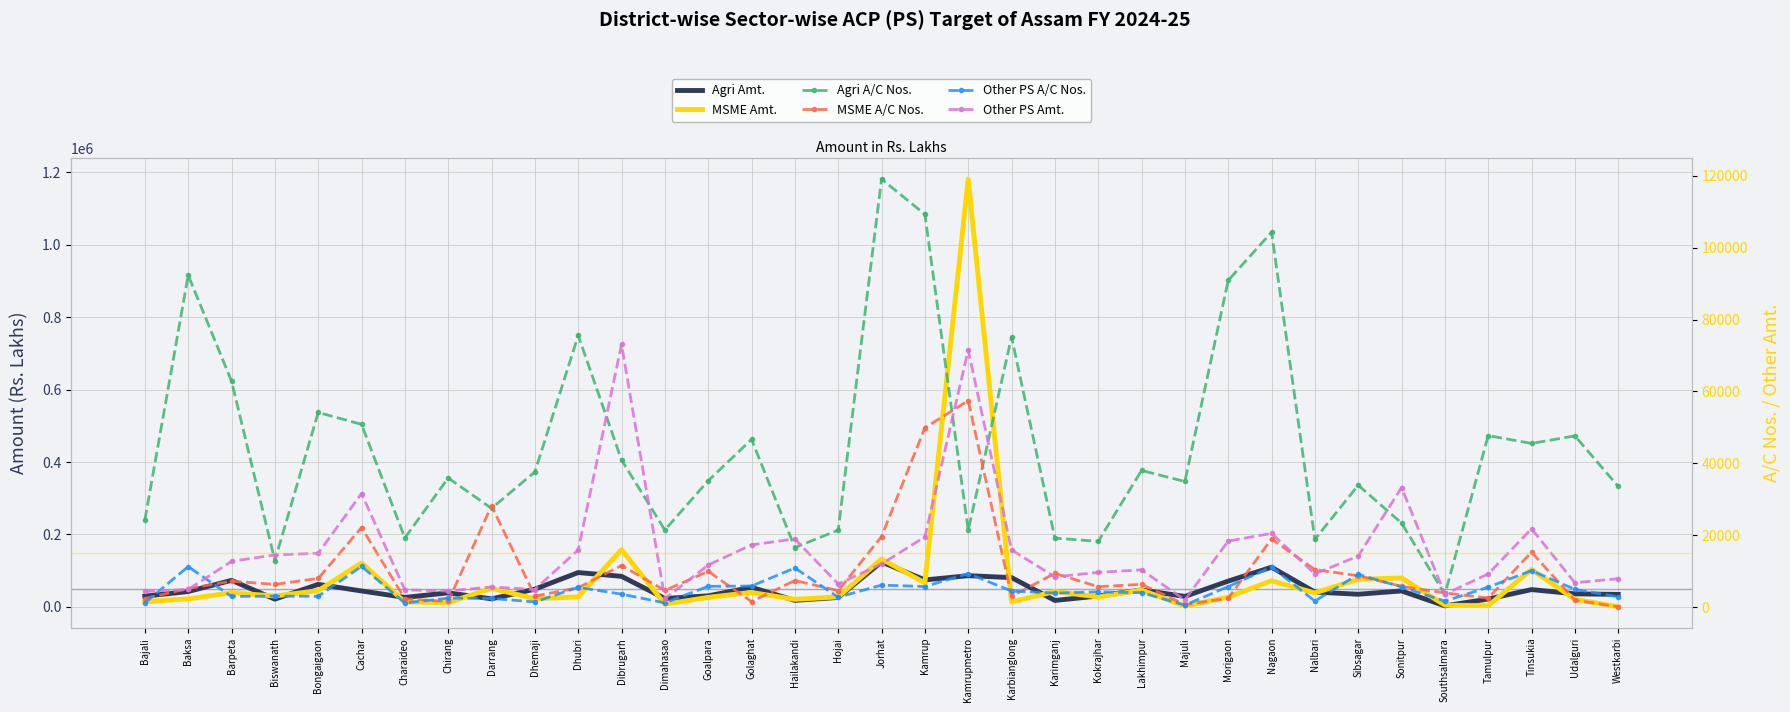

What position from the left is Bongaigaon?

5